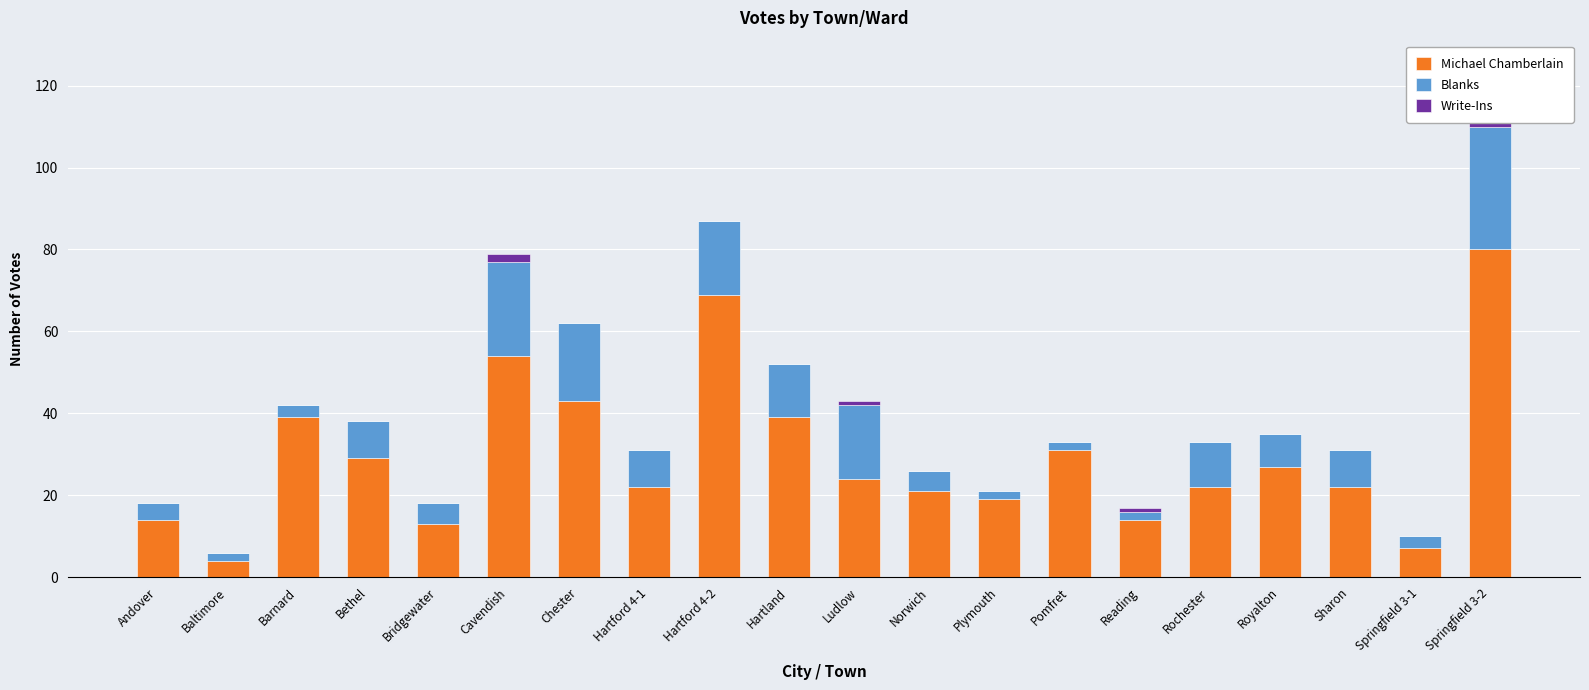

Does the chart contain stacked bars?

Yes